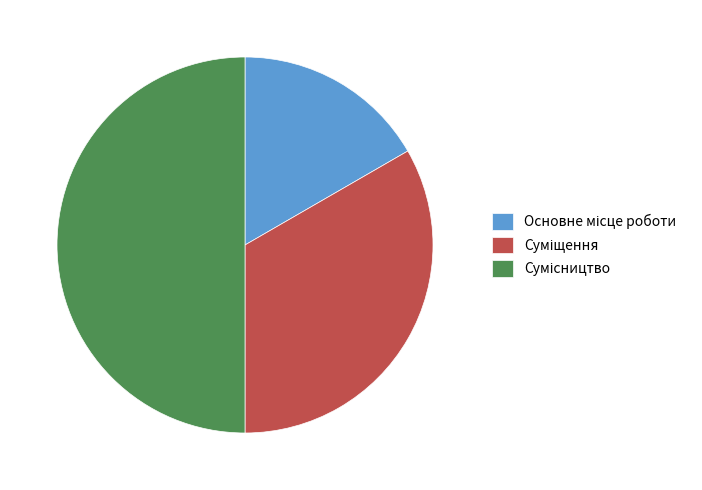

Count the number of slices in the pie.

3